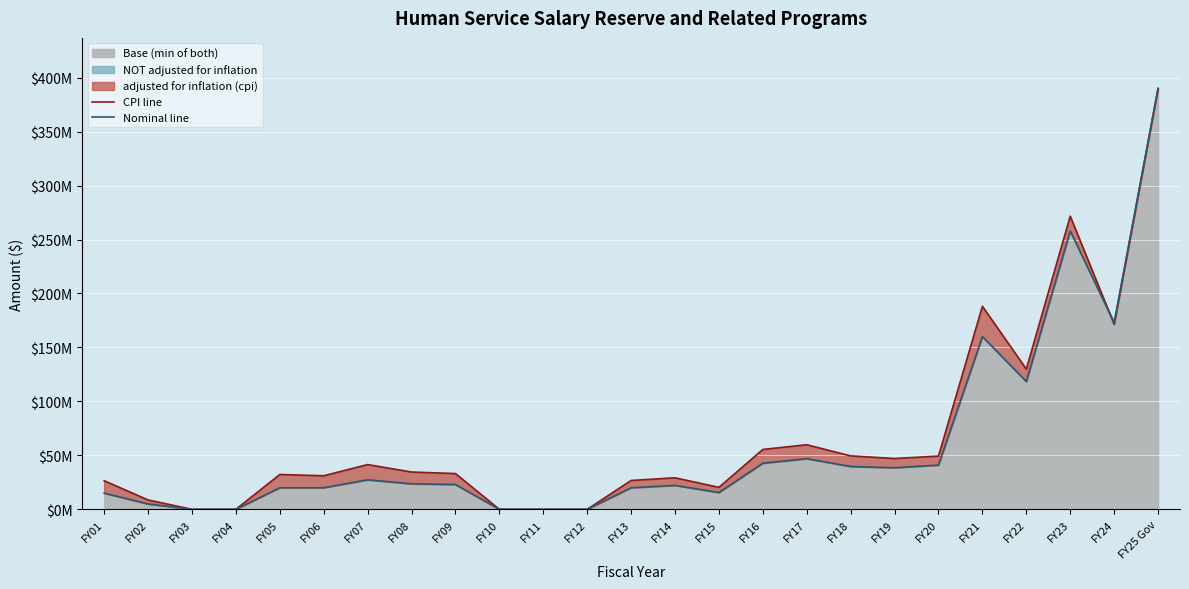

How many values in the Nominal line series are below 23000000?

12